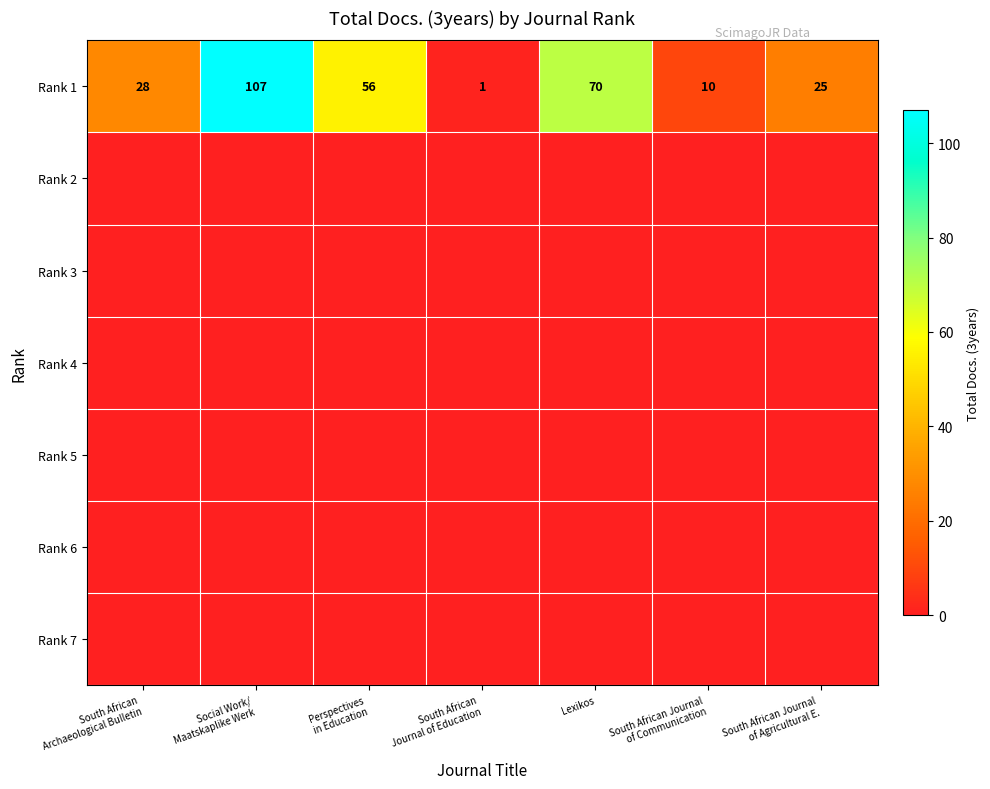

What is the difference between the maximum and minimum values in the Rank 1 series?

106